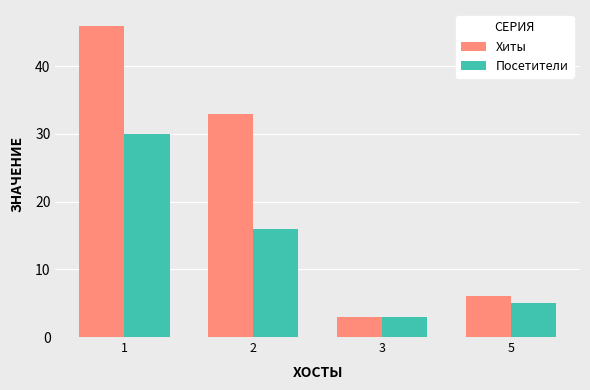

Which series has the largest range (max minus min)?

Хиты